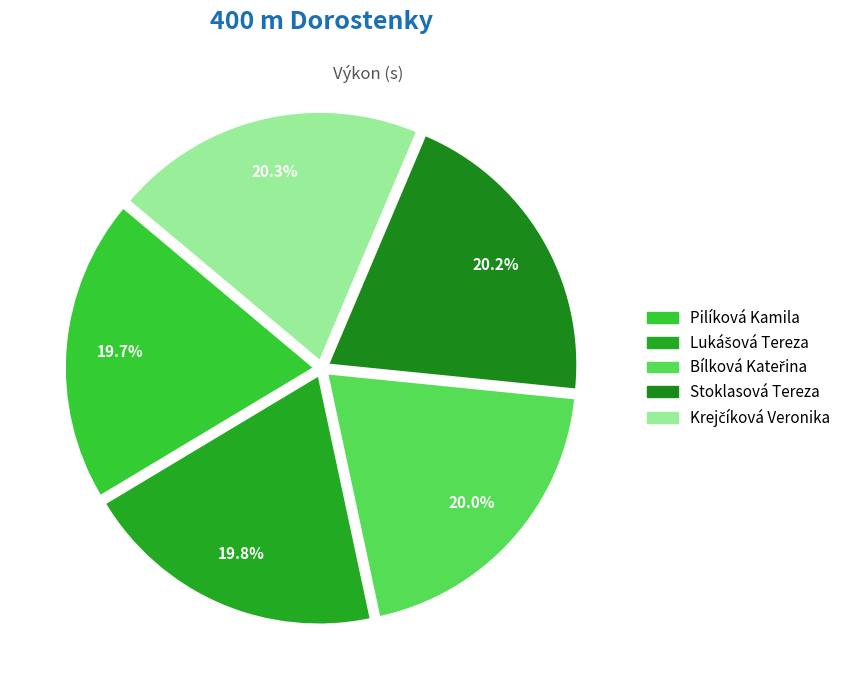

Is there any slice that represents more than half of the pie?

No